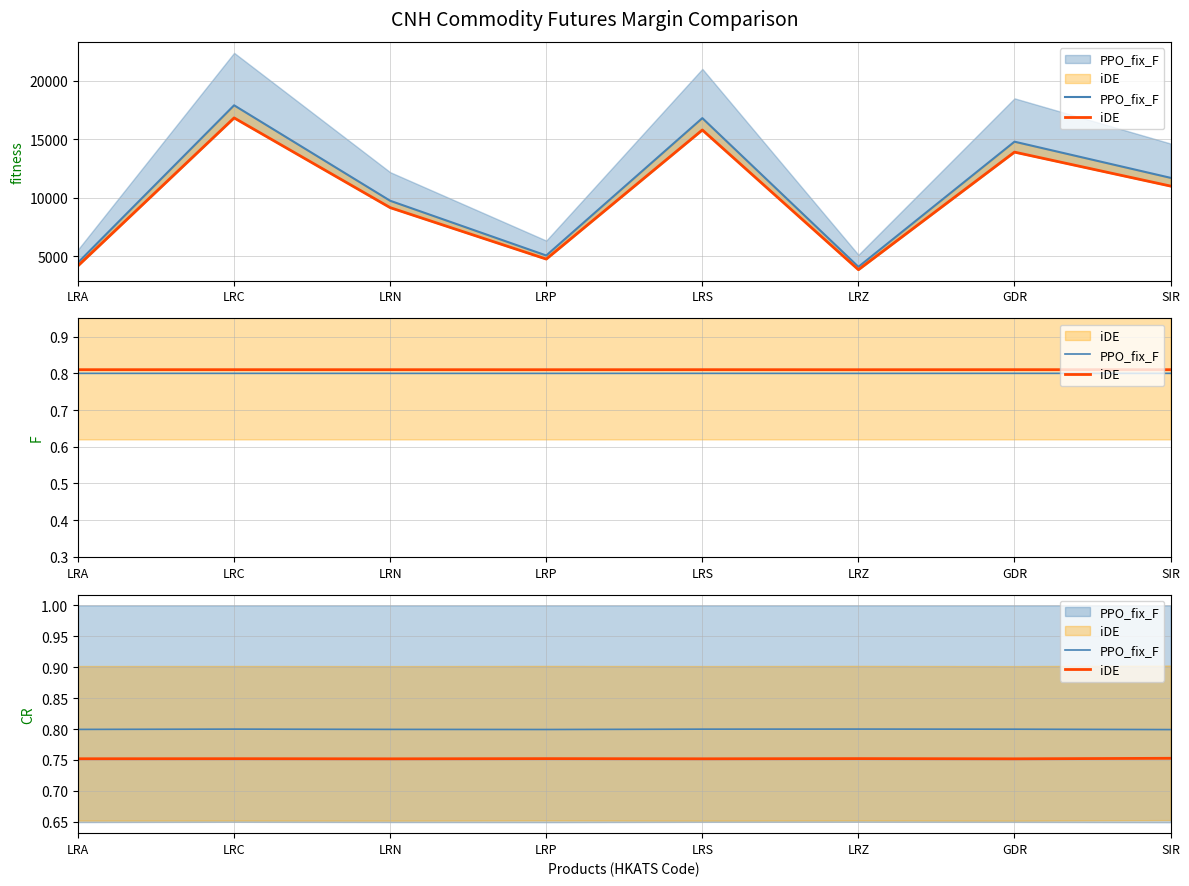

Rank the series by their maximum value, from highest to lowest.

PPO_fix_F, iDE